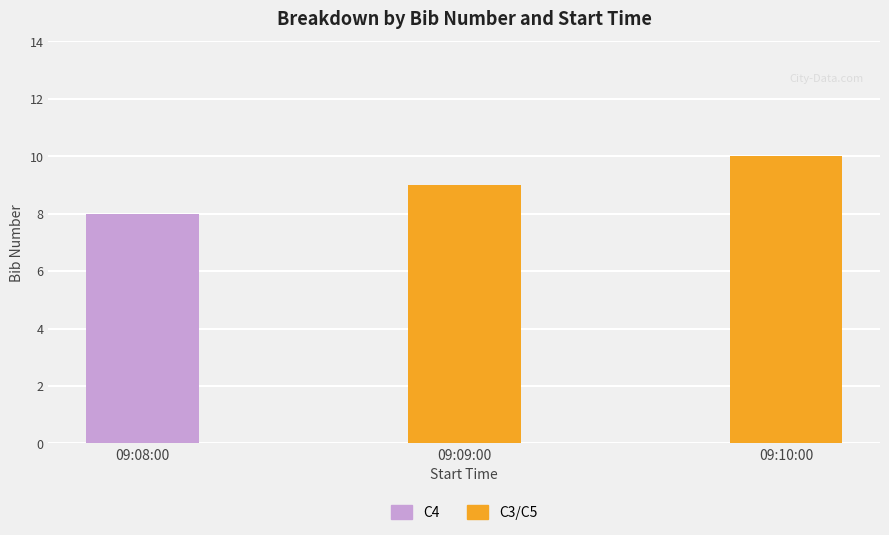

What is the greatest value displayed?

10